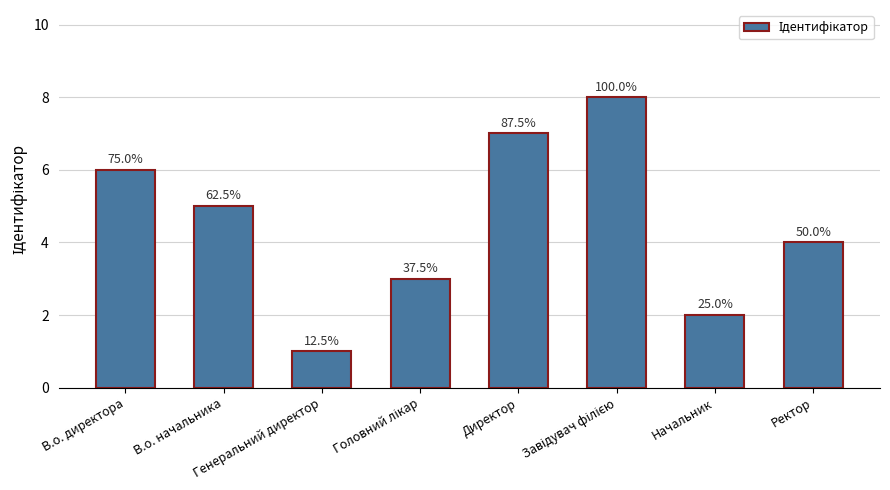

How many bars are there in total?

8